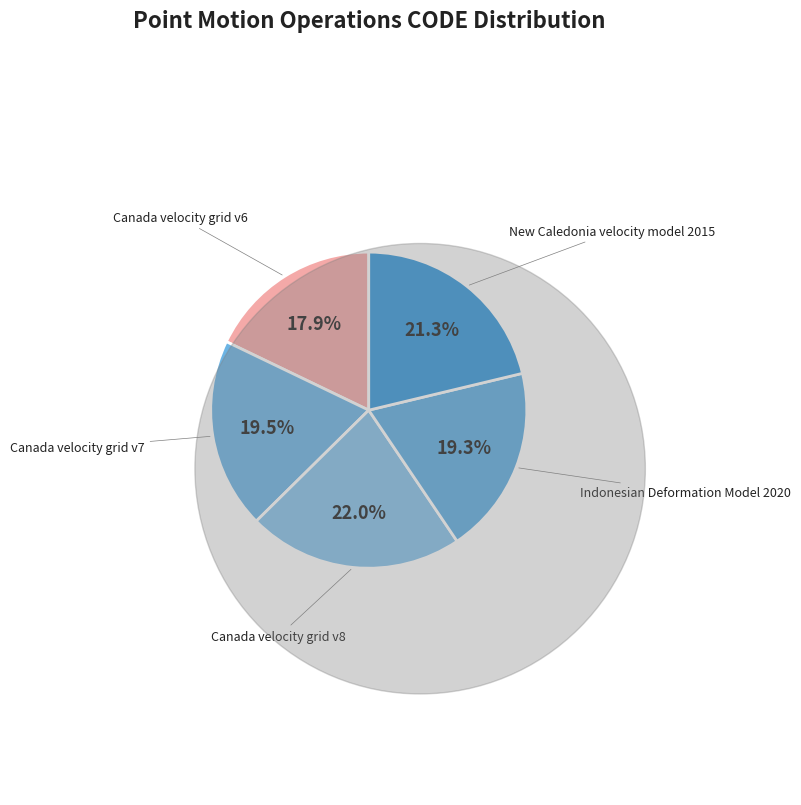

To the nearest percent, what portion does Canada velocity grid v6 represent?

18%